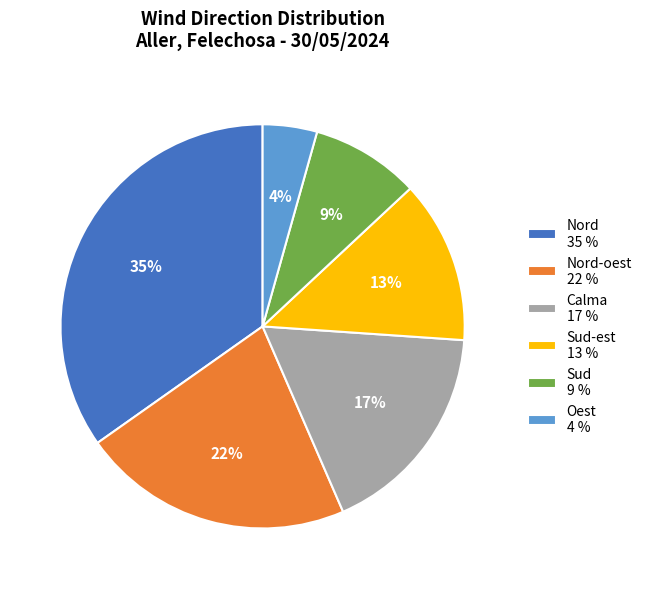

Rank the categories by value from lowest to highest.

Oest 4 %, Sud 9 %, Sud-est 13 %, Calma 17 %, Nord-oest 22 %, Nord 35 %